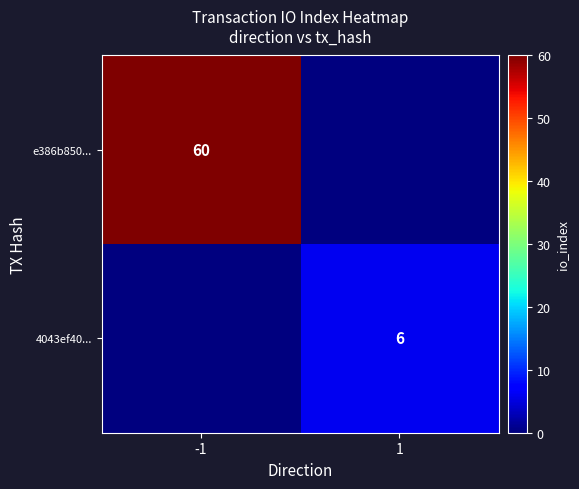

True or false: 4043ef40... has a value of 6 at 1.

True